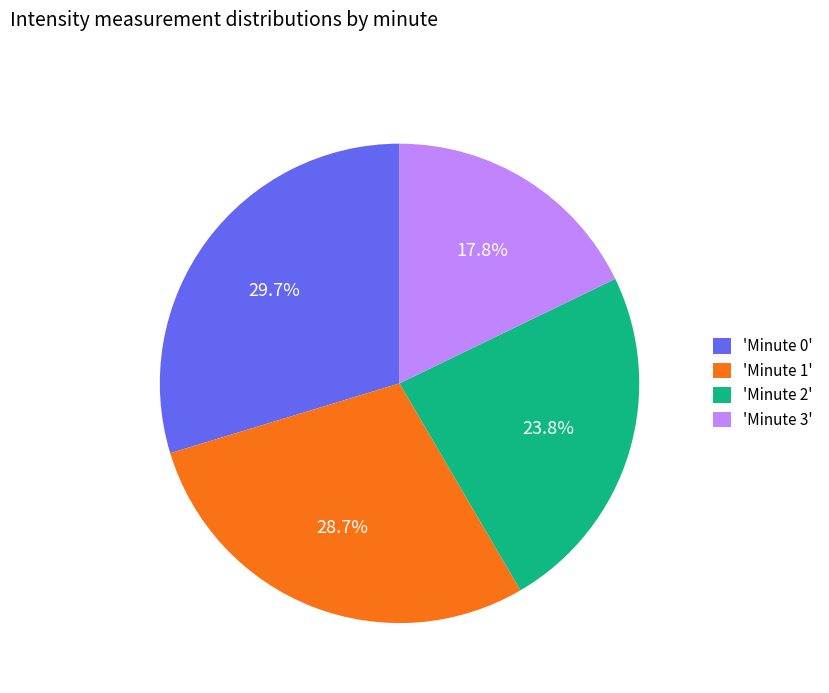

Rank the categories by value from lowest to highest.

'Minute 3', 'Minute 2', 'Minute 1', 'Minute 0'